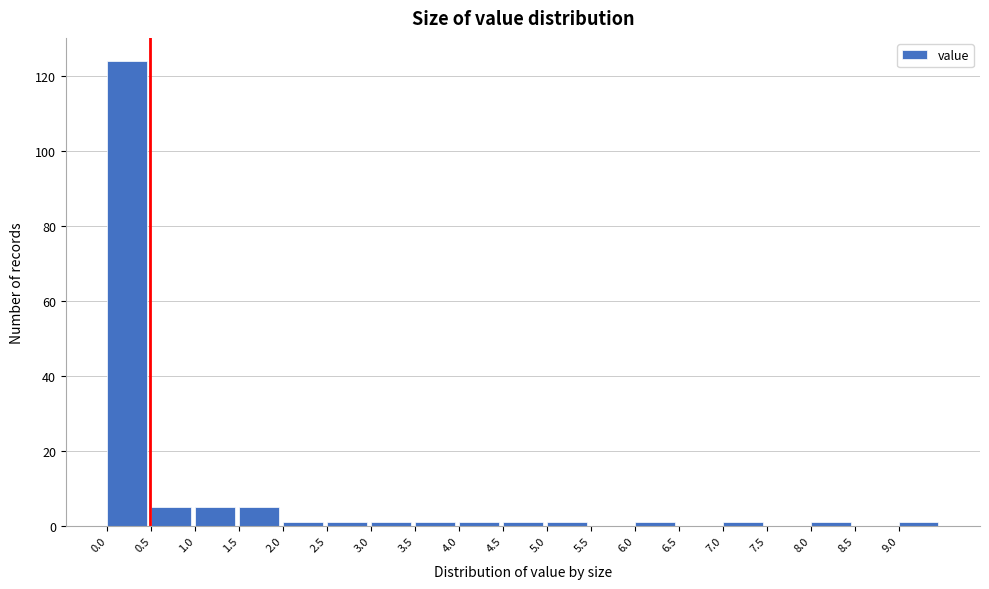

Reading left to right, list every bar in this chart as the range it spans on the x-axis followed by its height. The values are not printed on the chart, so give them approximately, as read against the axis.

0.0 to 0.5: 124
0.5 to 1.0: 6
1.0 to 1.5: 6
1.5 to 2.0: 6
2.0 to 2.5: under 2
2.5 to 3.0: under 2
3.0 to 3.5: under 2
3.5 to 4.0: under 2
4.0 to 4.5: under 2
4.5 to 5.0: under 2
5.0 to 5.5: under 2
5.5 to 6.0: 0
6.0 to 6.5: under 2
6.5 to 7.0: 0
7.0 to 7.5: under 2
7.5 to 8.0: 0
8.0 to 8.5: under 2
8.5 to 9.0: 0
9.0 to 9.5: under 2